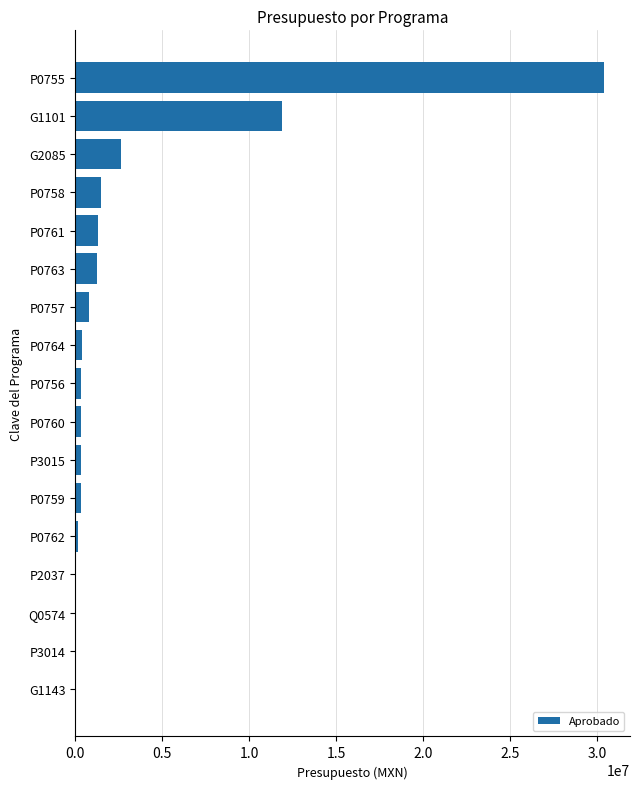

Count the number of data series in this chart.

1